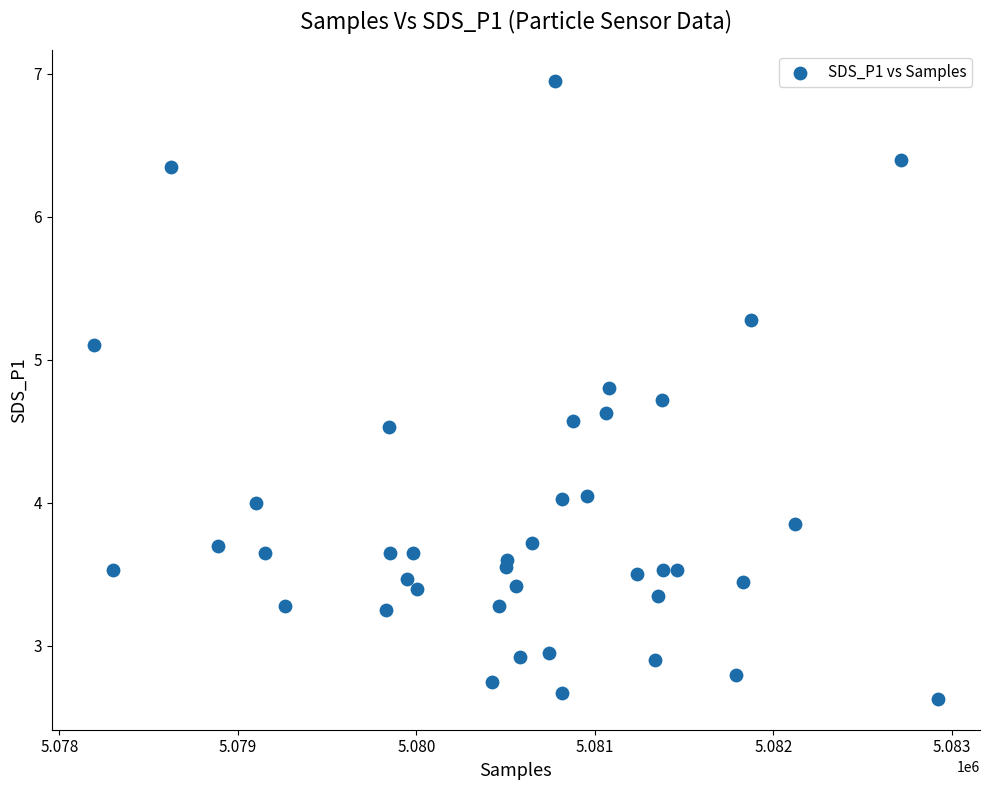

What is the range of X values (max minus min)?

4728.0